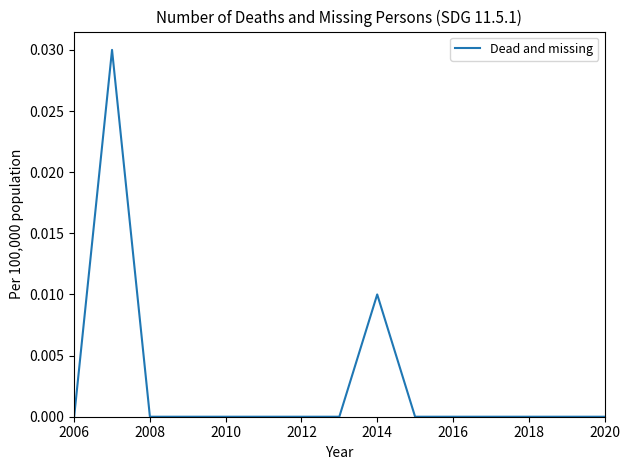

True or false: the data shows 0.0 at 2008.

True